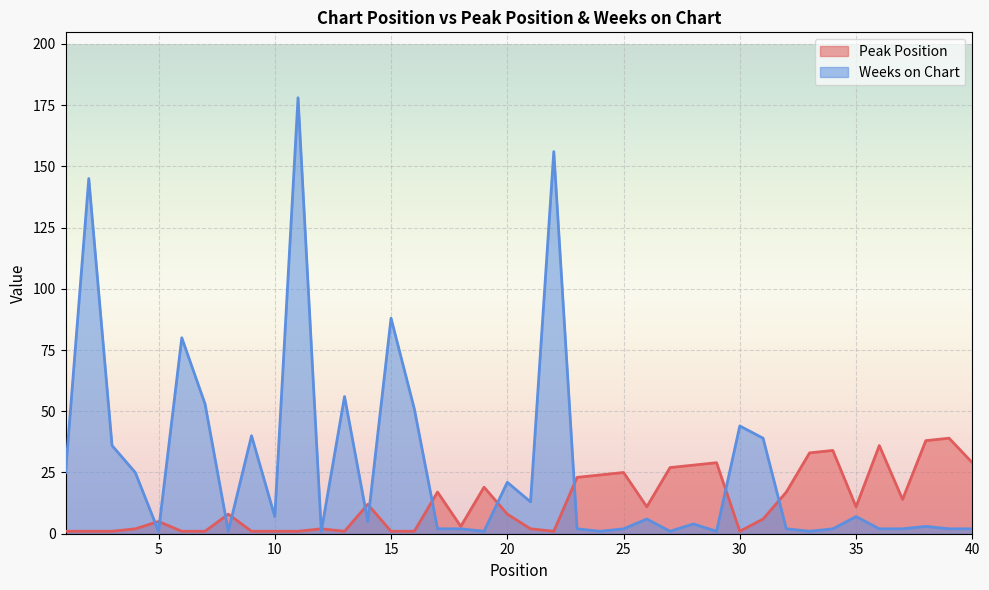

What is the total value across all series at 12?

3